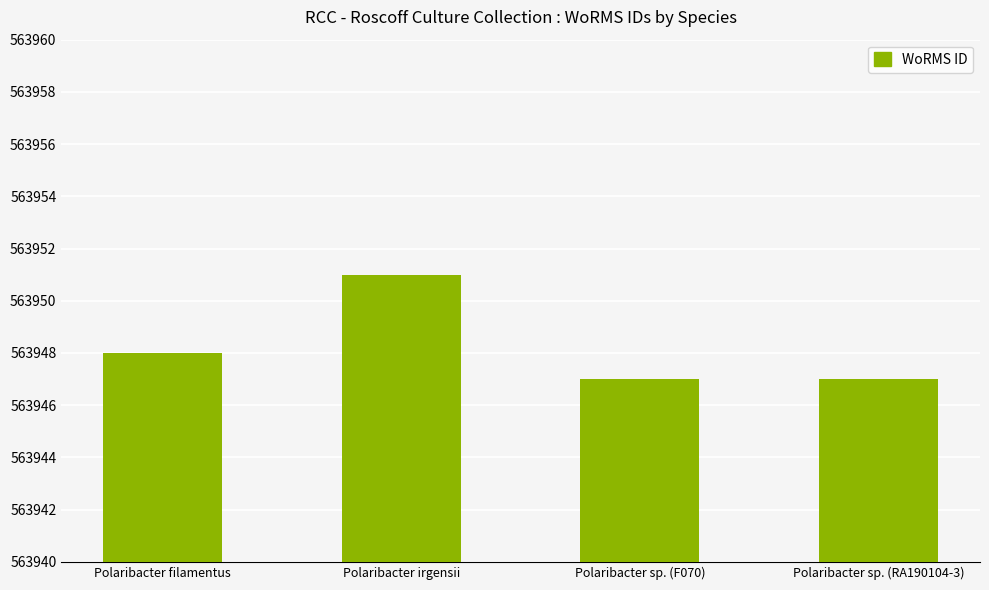

What is the sum of the values at Polaribacter sp. (RA190104-3) and Polaribacter sp. (F070)?

1127894